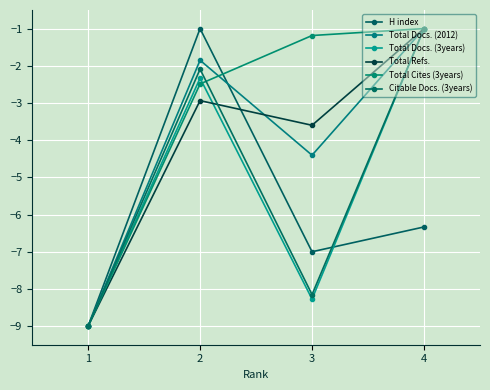

The value of H index at 4 is -8.7. True or false?

False